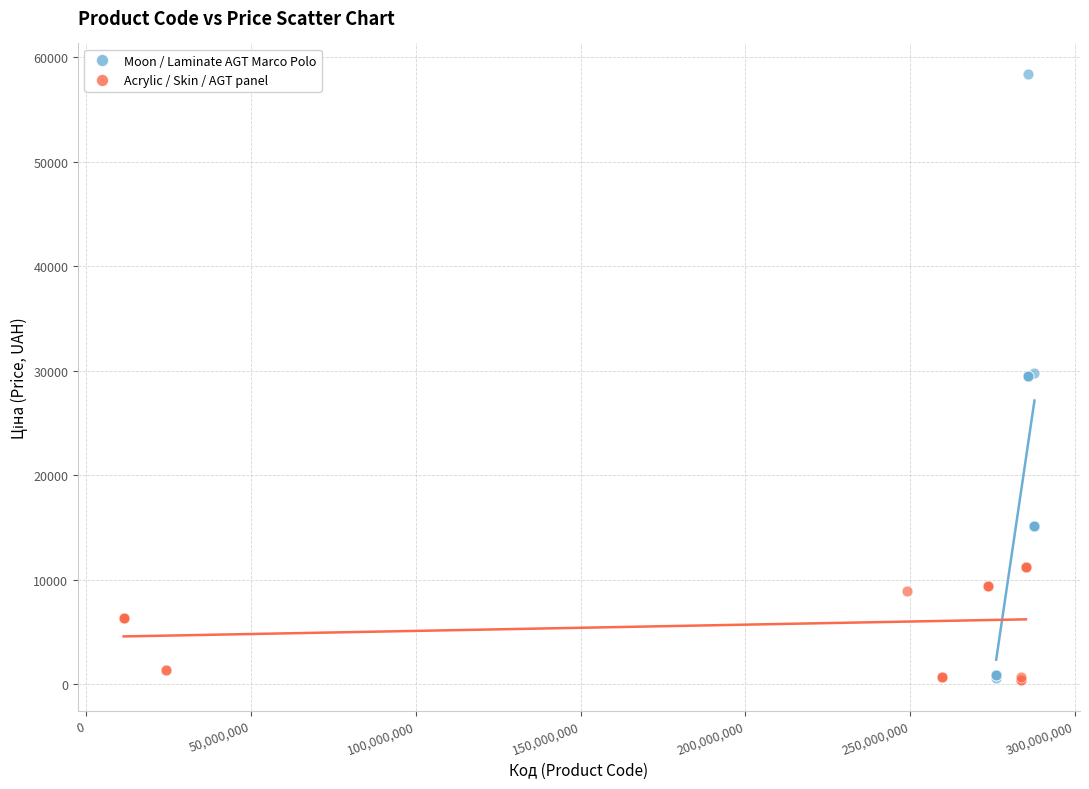

Which series reaches the maximum Y coordinate?

Moon / Laminate AGT Marco Polo